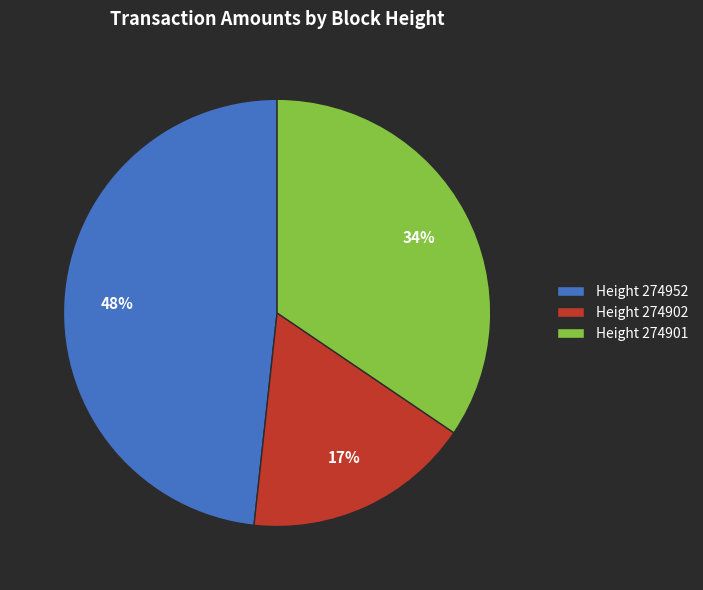

What is the smallest slice in the pie chart?

Height 274902